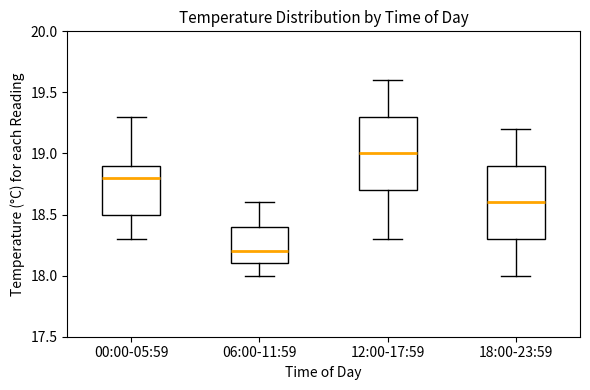

Reading left to right, transcribe this box plot: for each box, give where its median line is, the range the box spans, and where its two whiskers end, as read against the y-axis. The values are not printed on the chart, so give them approximately, as read against the axis.

00:00-05:59: median 18.8, box 18.5 to 18.9, whiskers 18.3 to 19.3
06:00-11:59: median 18.2, box 18.1 to 18.4, whiskers 18.0 to 18.6
12:00-17:59: median 19.0, box 18.7 to 19.3, whiskers 18.3 to 19.6
18:00-23:59: median 18.6, box 18.3 to 18.9, whiskers 18.0 to 19.2